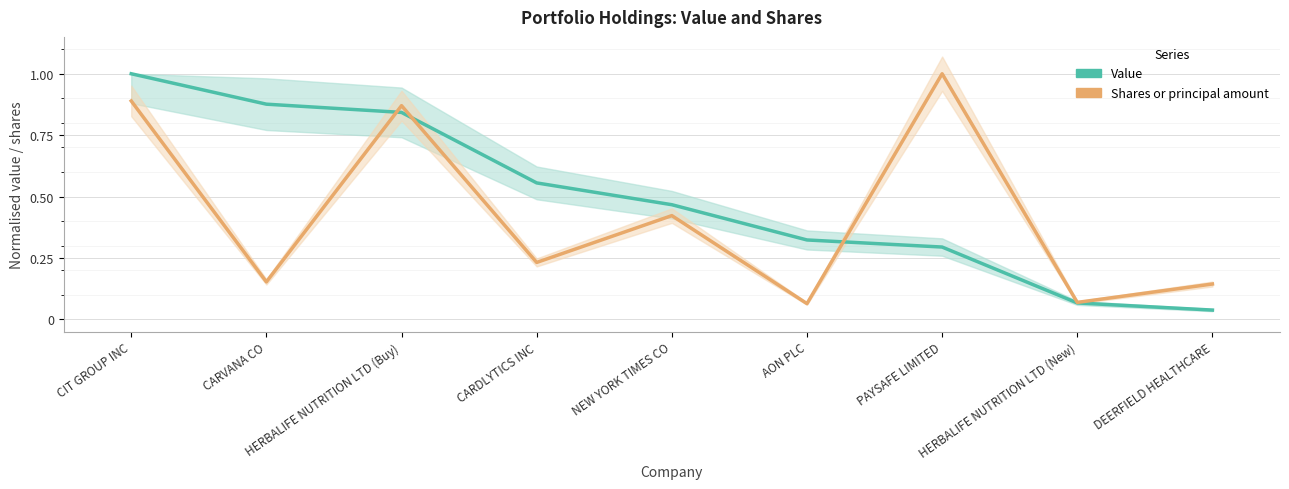

What are all the series names shown in the legend?

Value, Shares or principal amount